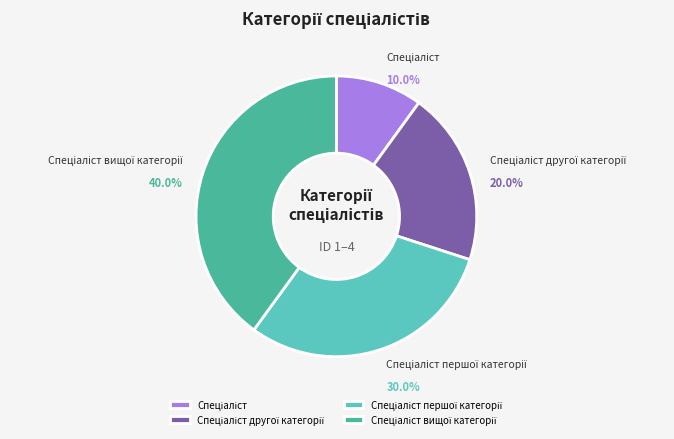

Is there any slice that represents more than half of the pie?

No